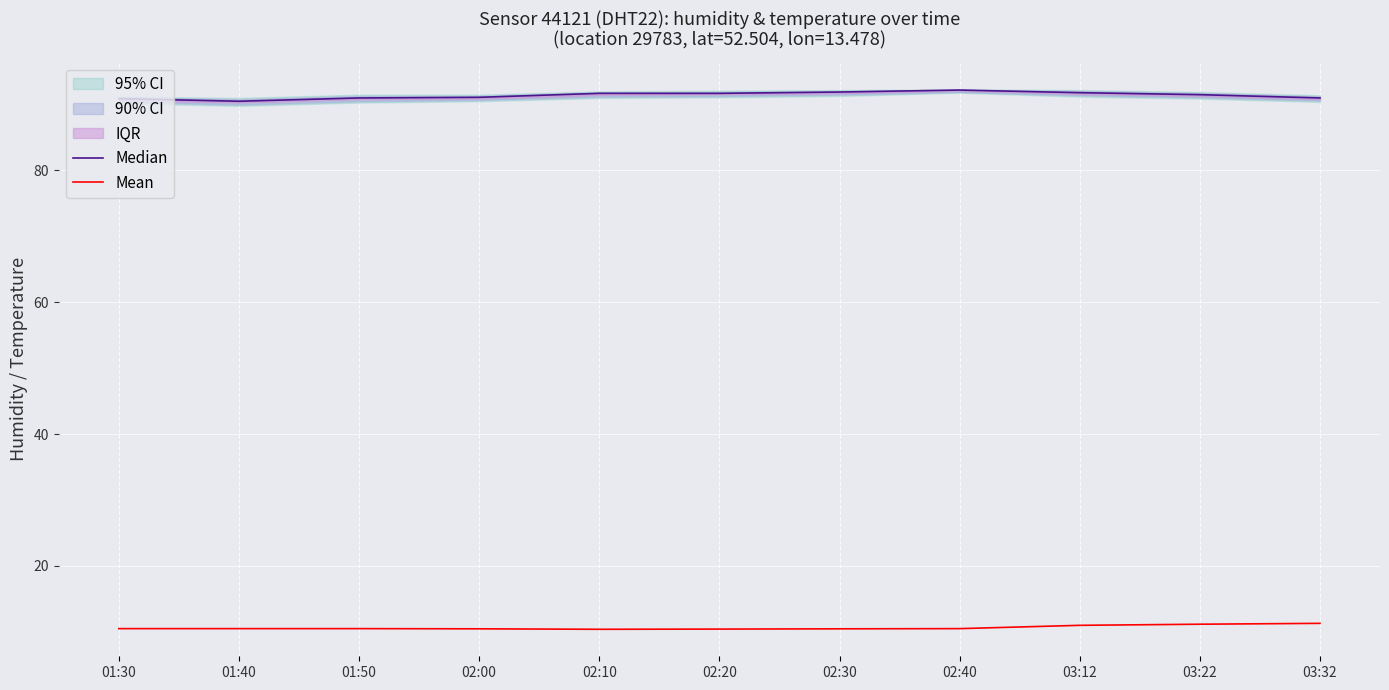

What is the smallest value displayed?

10.4